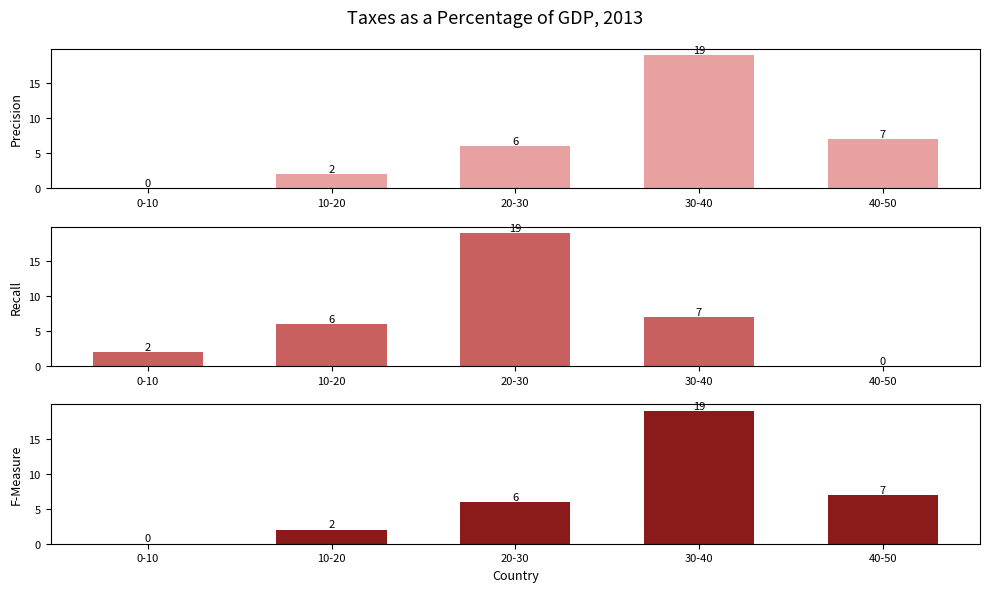

What is the average value of the Recall series?

7